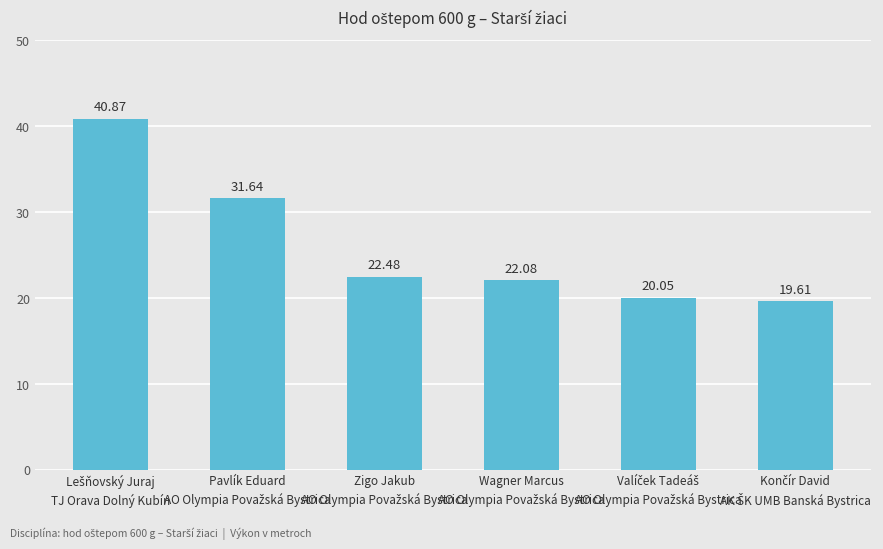

What is the sum of all values?

156.7